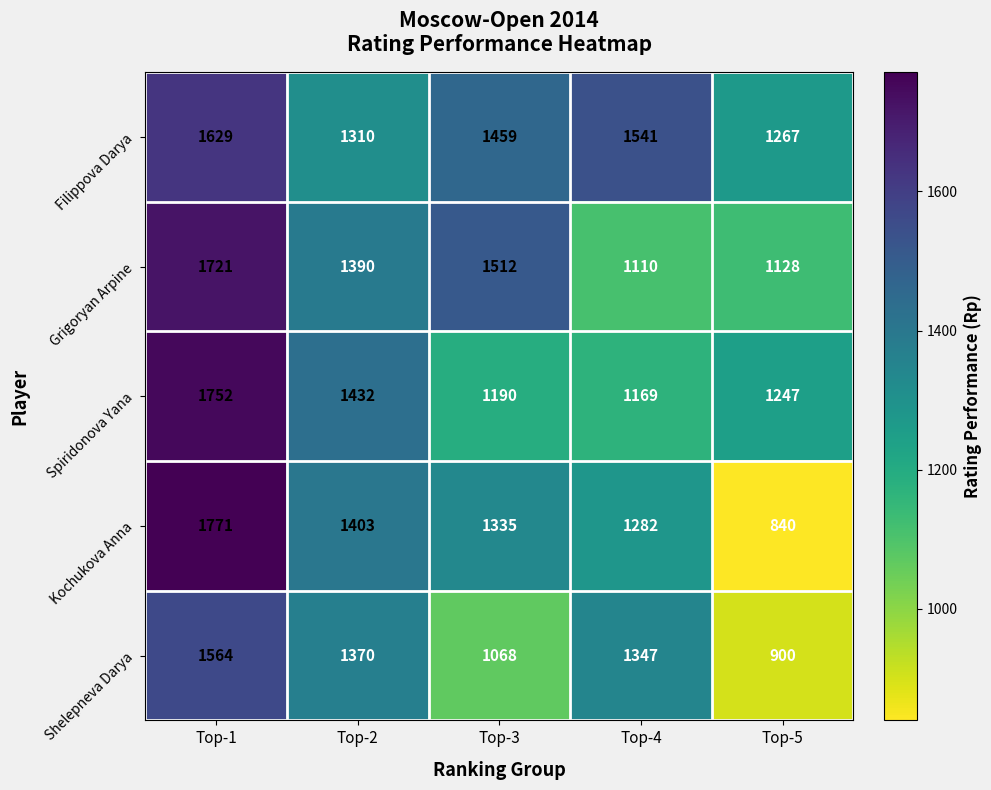

Which category has the lowest value across all series?

Top-5